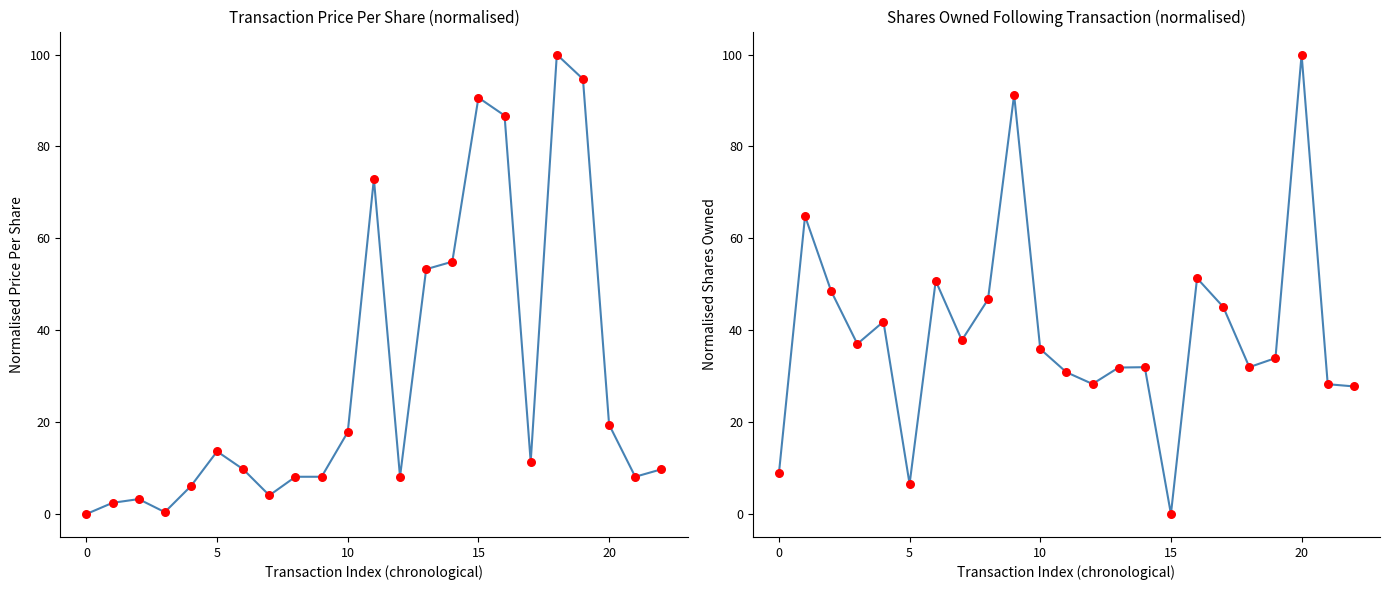

At which category is the sum across all series the highest?

16